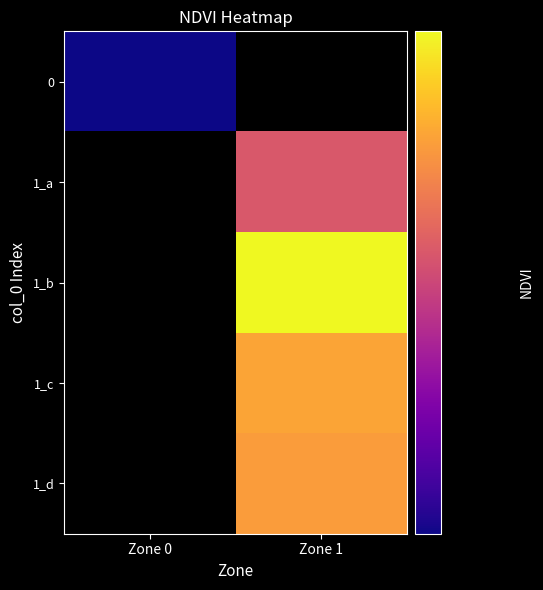

Rank the series at Zone 1 from lowest to highest value.

1_d, 1_c, 0, 1_a, 1_b